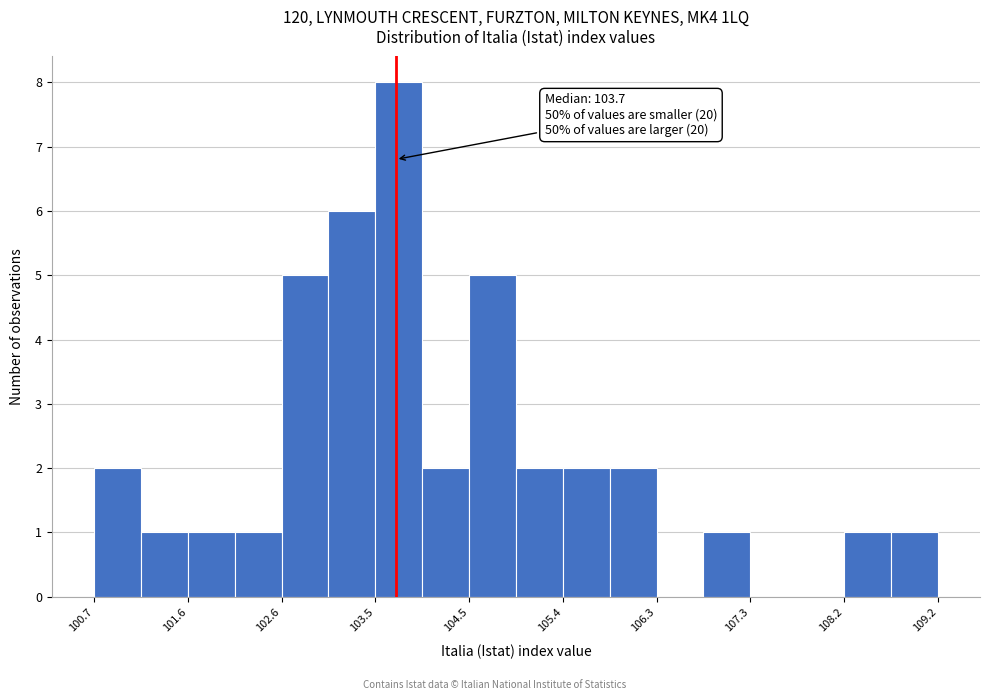

Over which range of the x-axis is the bar tallest?

103.5 to 104.0